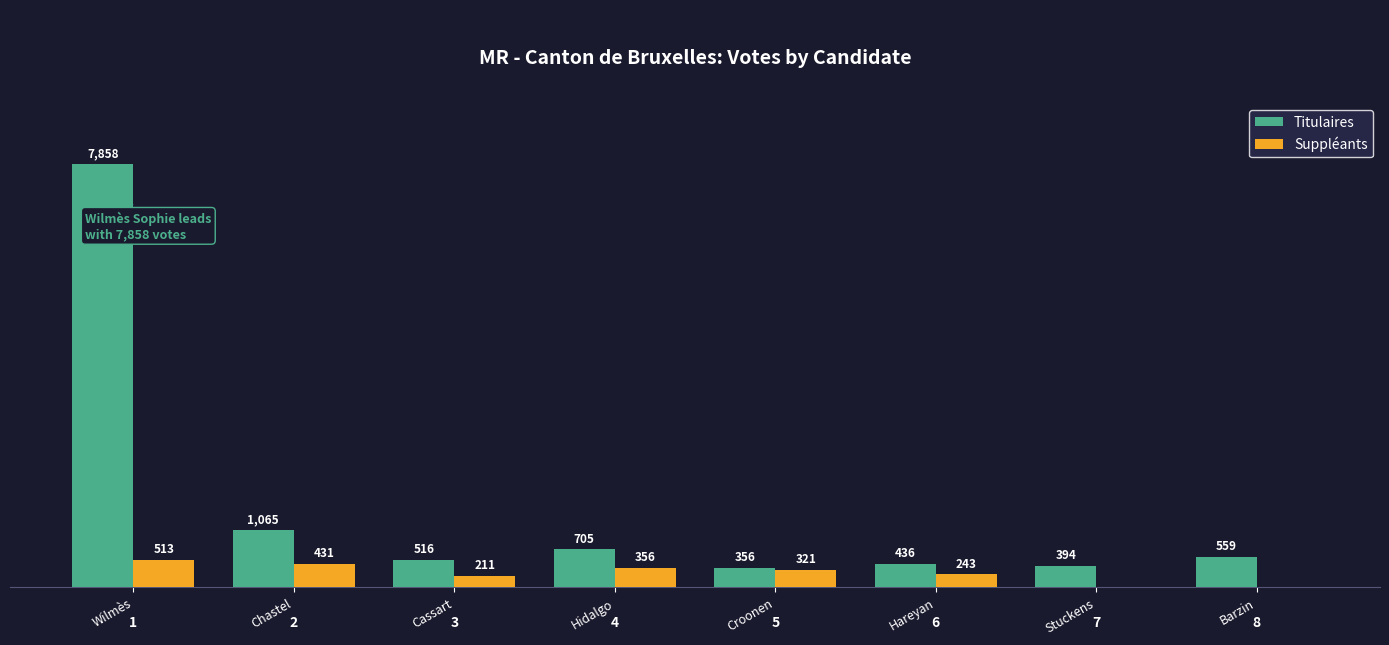

What is the total value across all series at Croonen?

677